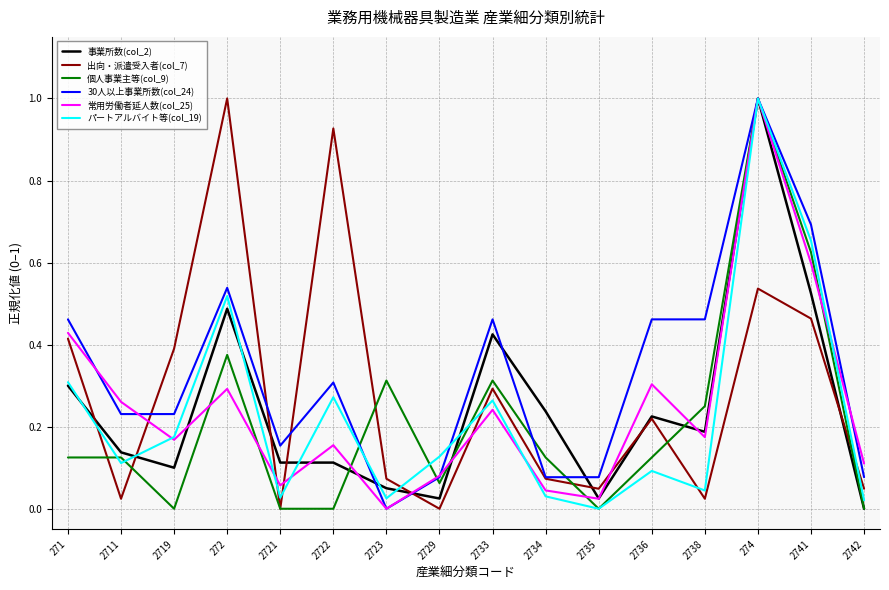

In 常用労働者延人数(col_25), how many points are lower than both neighbors (excluding endpoints)?

5